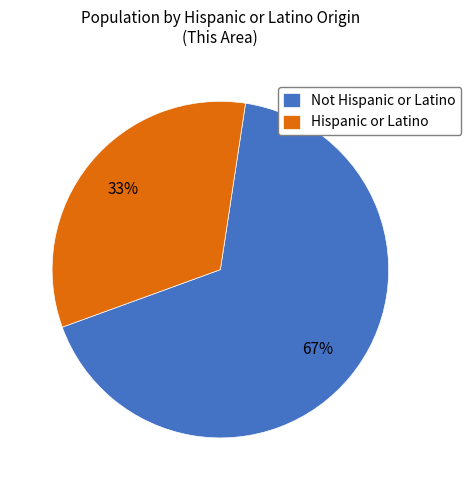

Is it true that Hispanic or Latino is 33% of the pie?

True